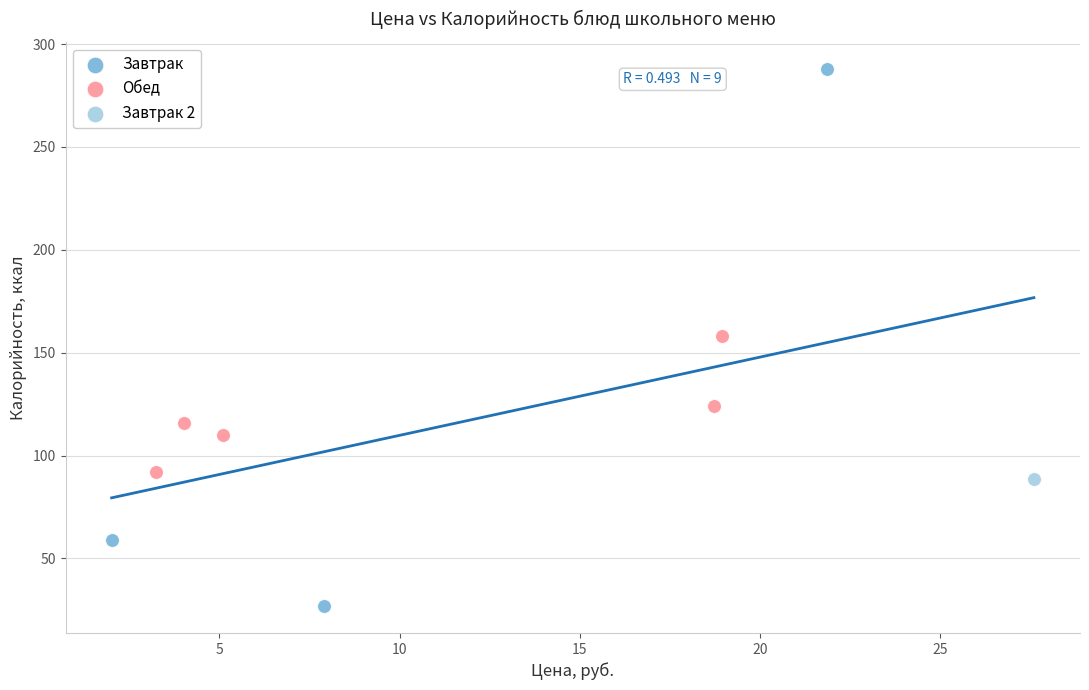

Which series reaches the maximum Y coordinate?

Завтрак